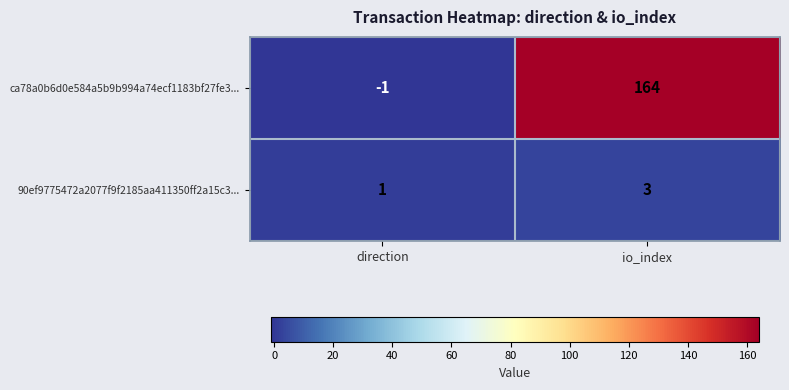

How many categories are shown in the chart?

2